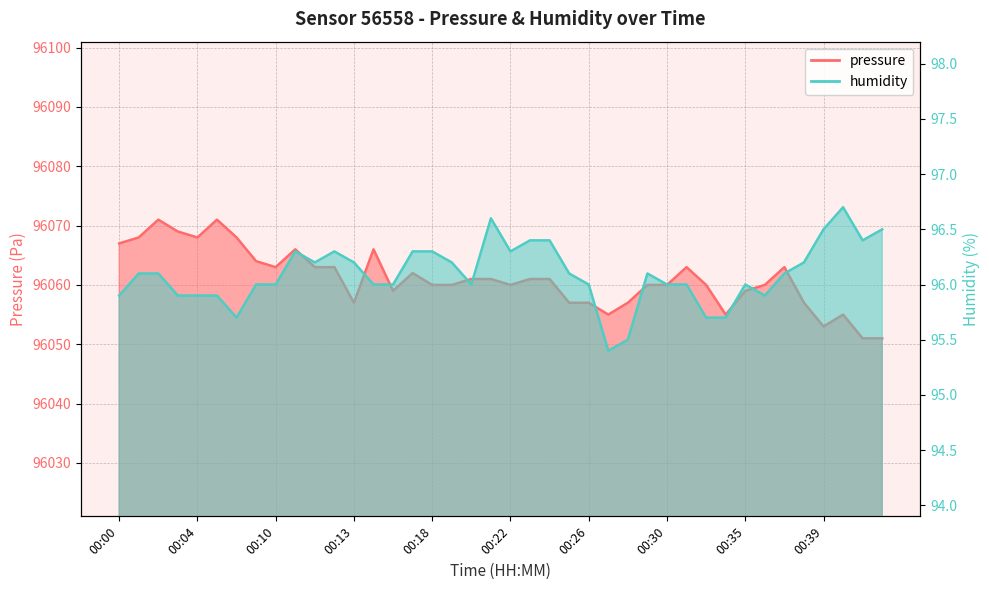

At which category does pressure reach its first local peak?

00:02